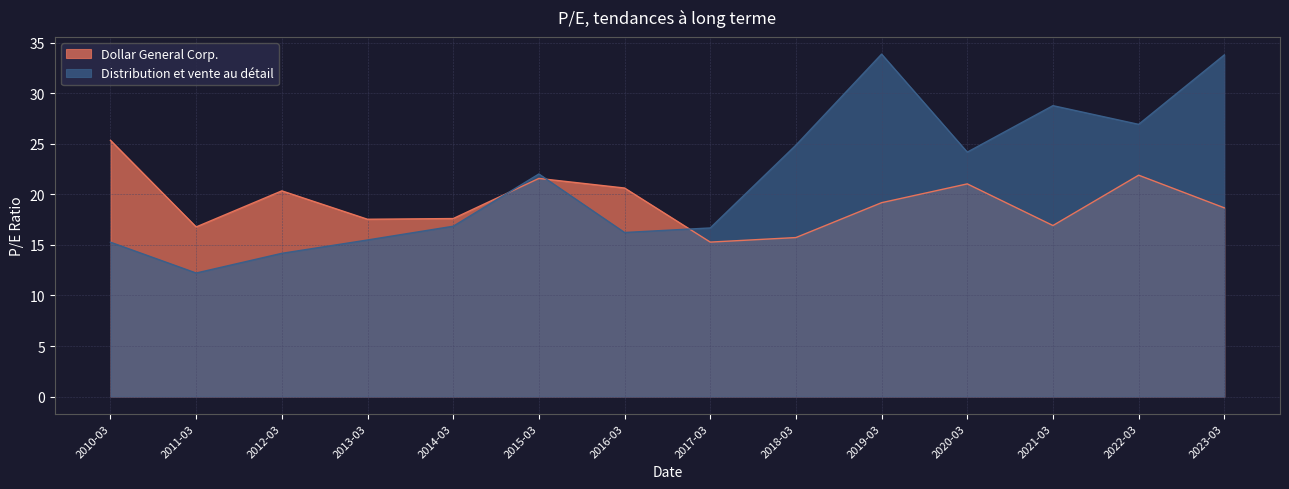

What position from the right is 2021-03?

3